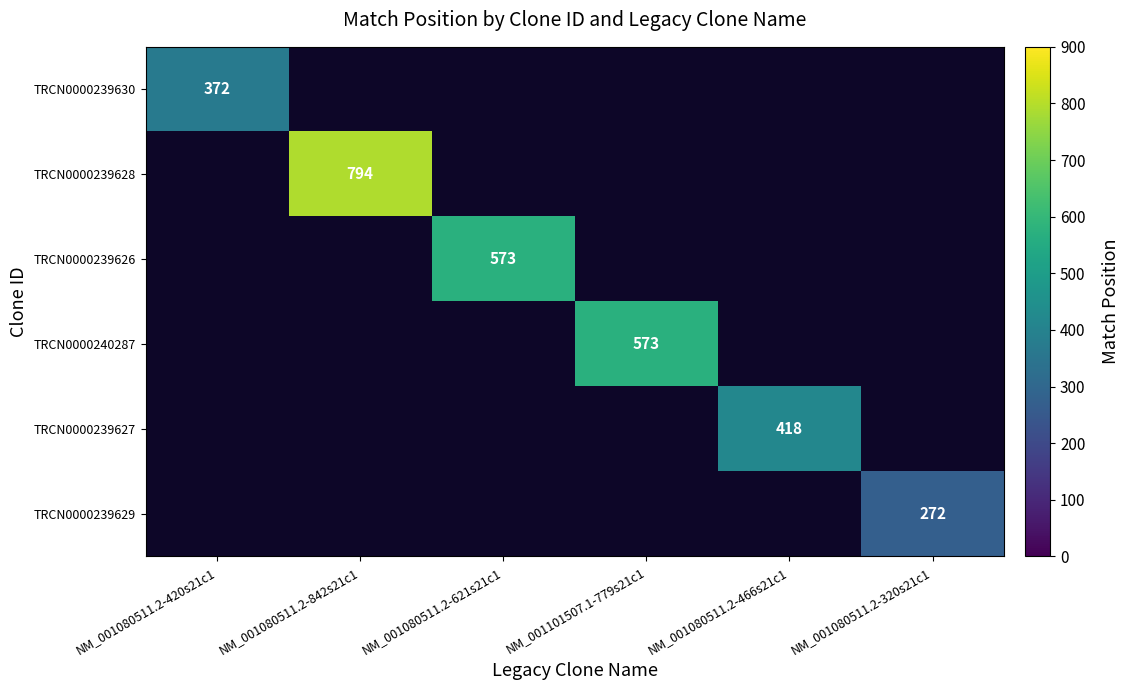

What is the maximum value shown in the chart?

794.0